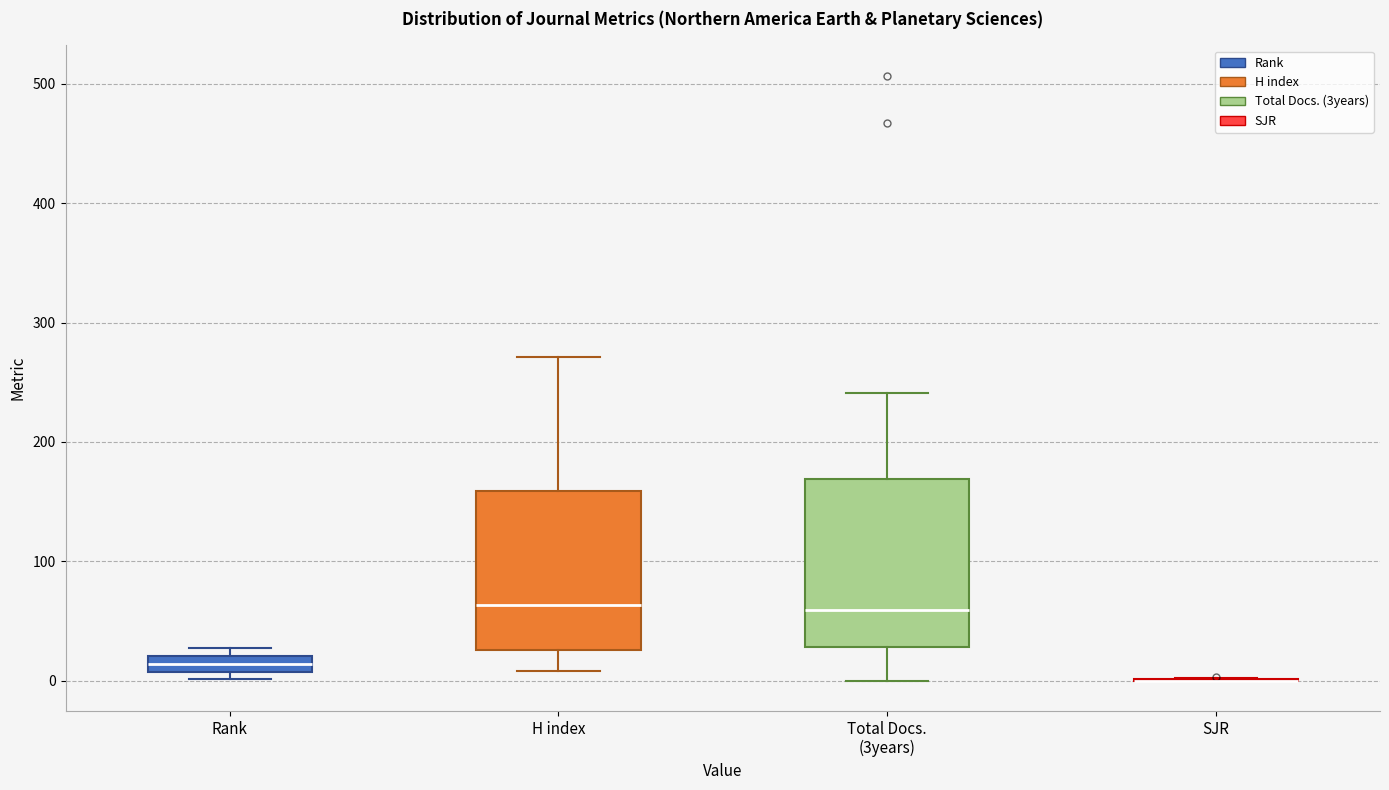

Where is the upper edge of the box for Total Docs. (3years) on the y-axis? The values are not printed on the chart, so give them approximately, as read against the axis.

170